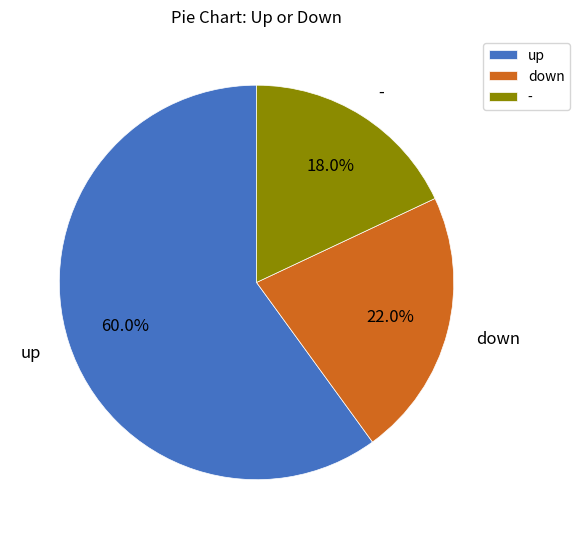

To the nearest percent, what portion does - represent?

18%